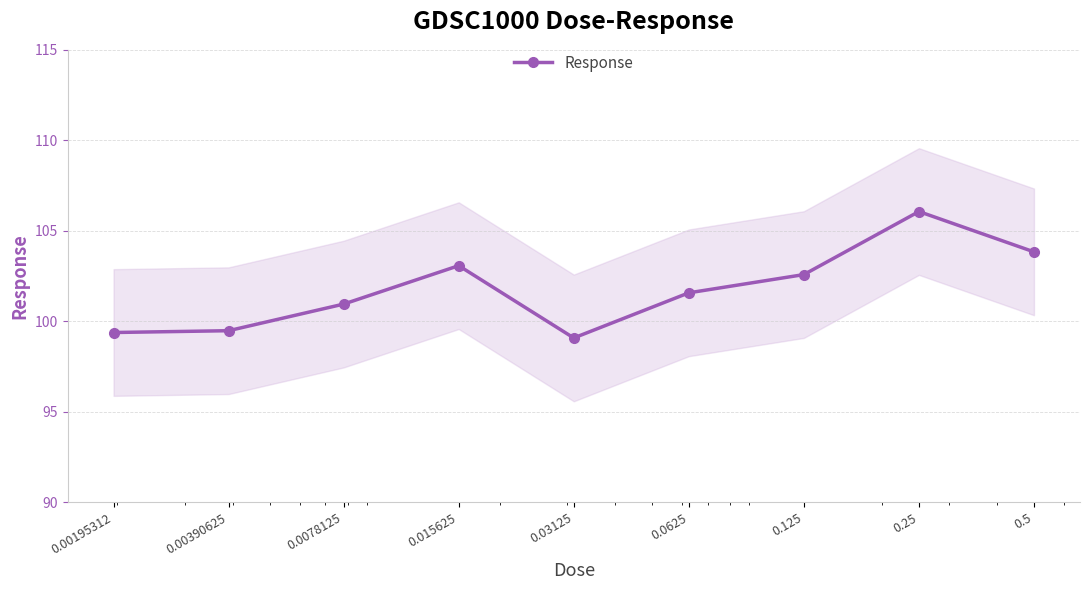

How many lines are shown in the chart?

1